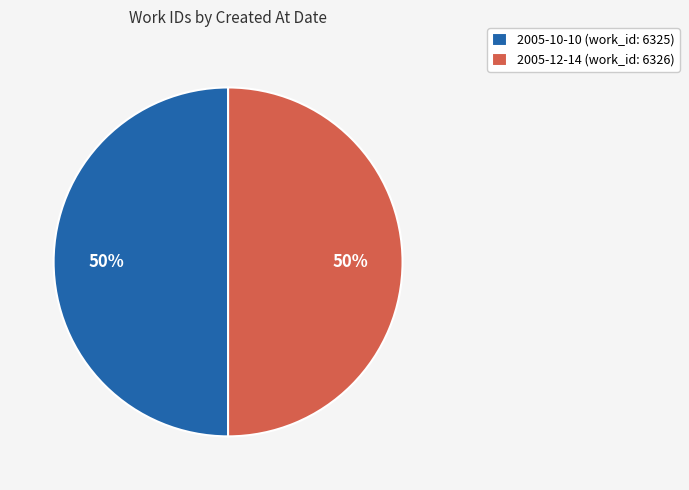

True or false: 2005-10-10 (work_id: 6325) accounts for 41% of the total.

False